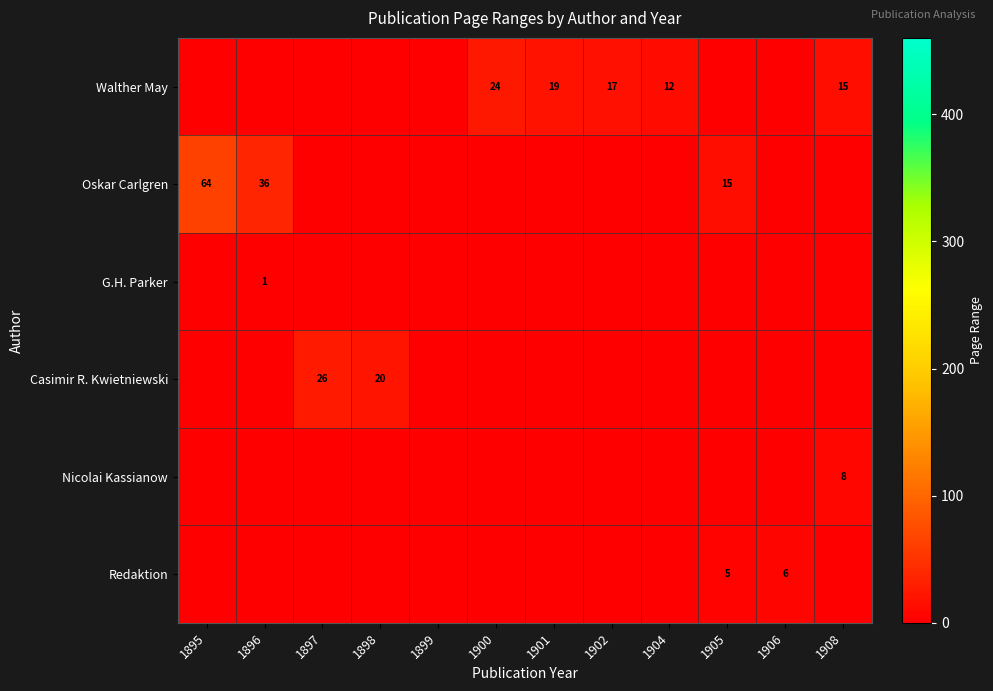

Is it true that Walther May equals 4 at 1904?

False